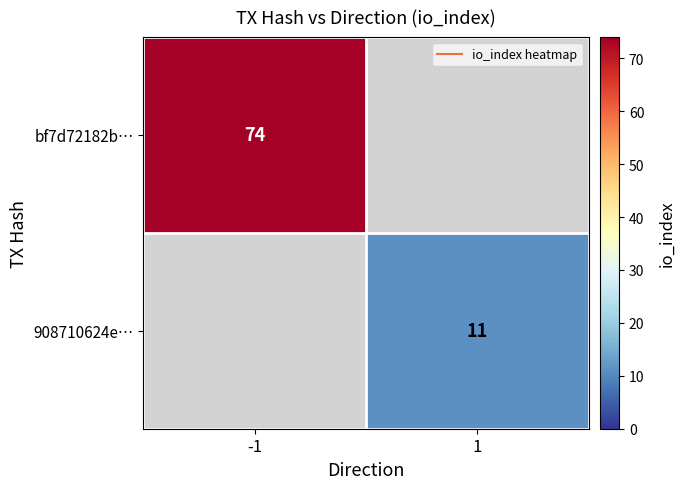

Which series has the largest range (max minus min)?

bf7d72182b…